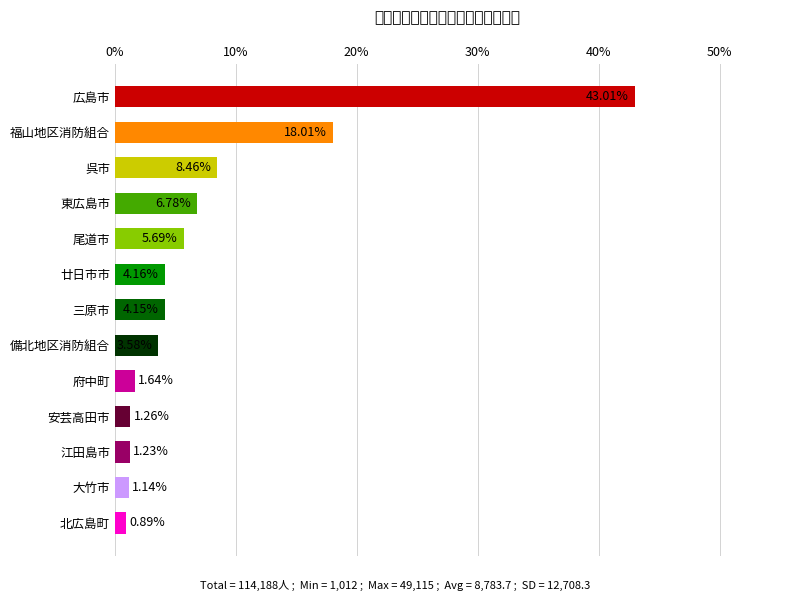

What is the maximum value shown in the chart?

43.0